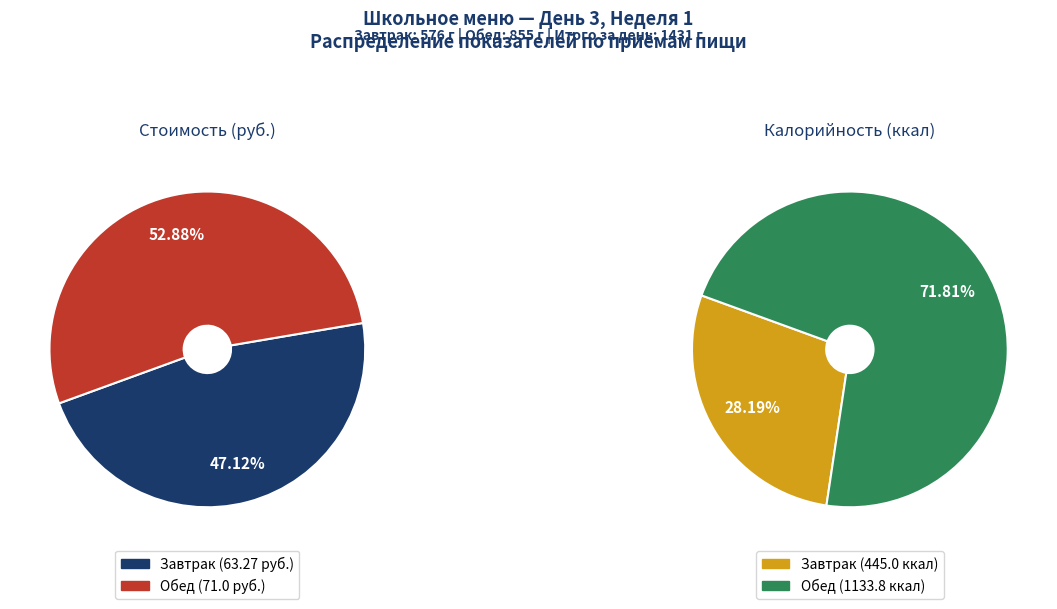

Count the number of slices in the pie.

2